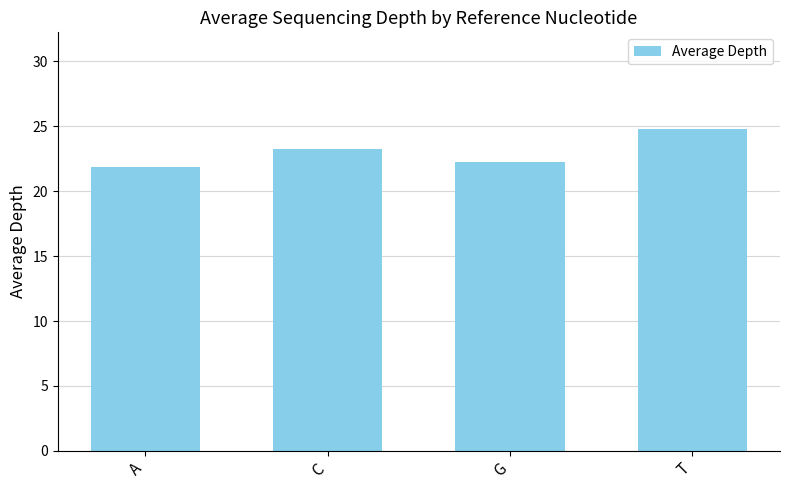

At which label does the data first exceed 23?

C